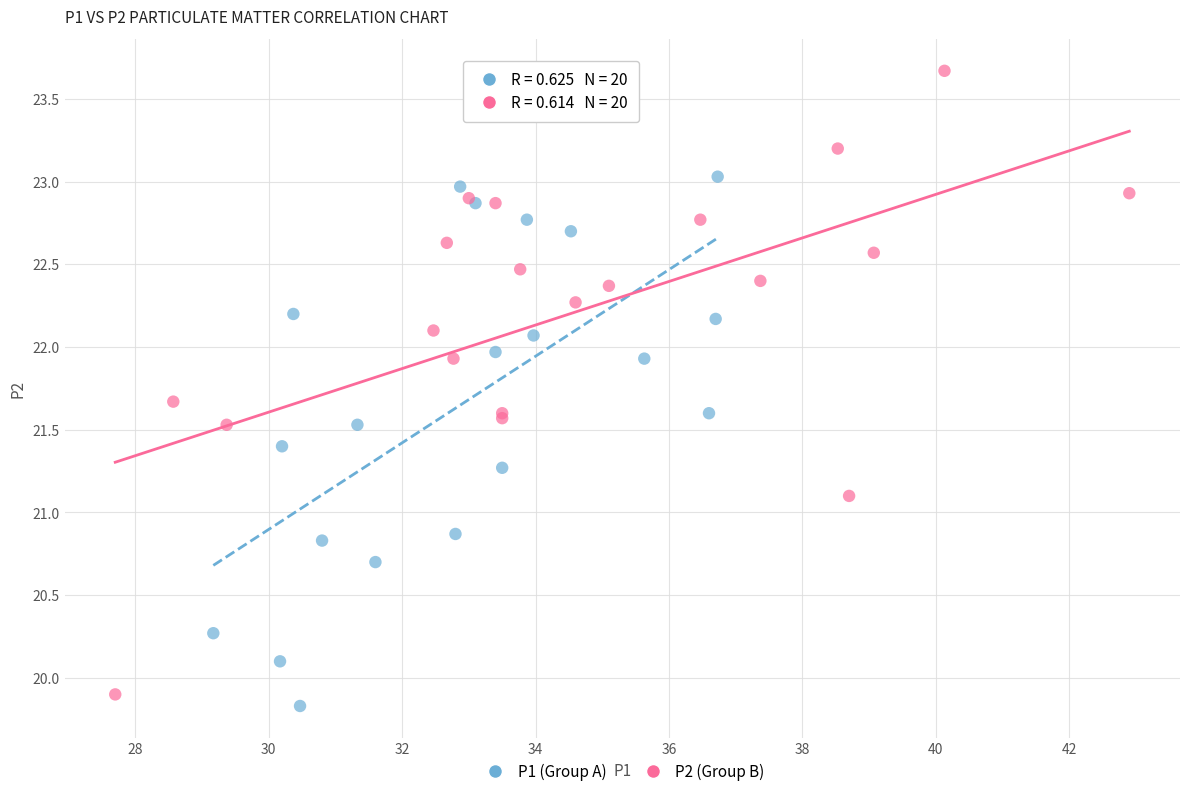

Which series has the largest Y range (max minus min)?

P2 (Group B)